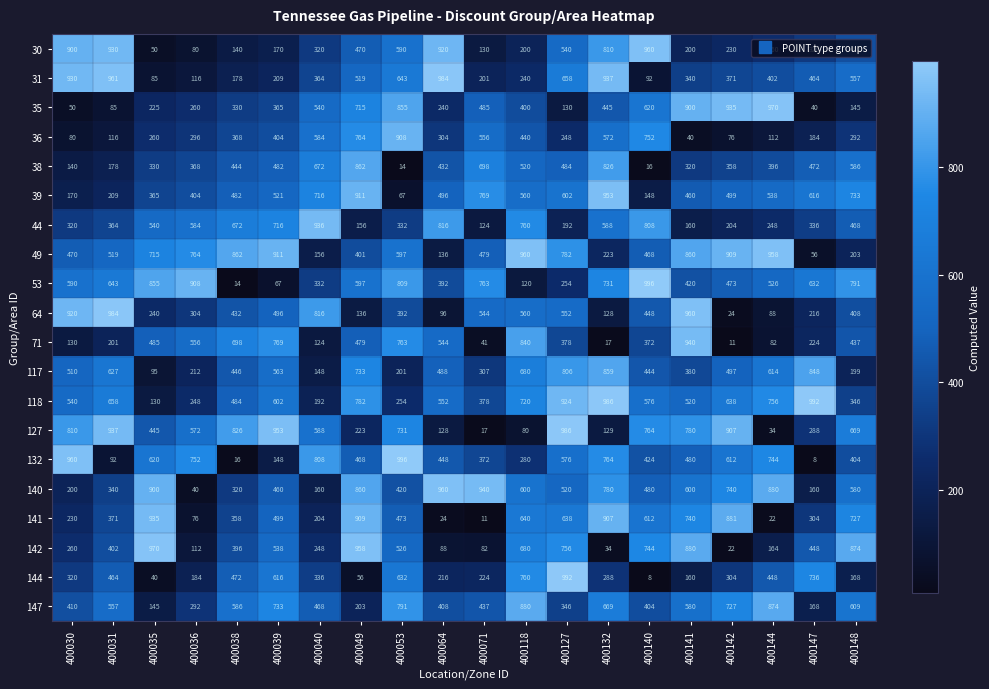

At which category is the sum across all series the highest?

400132